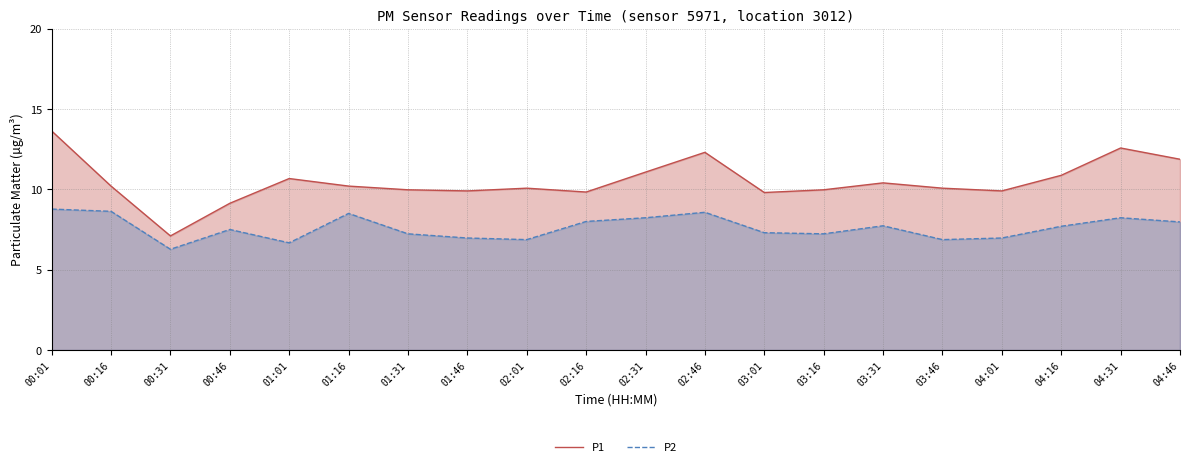

True or false: P2 and P1 cross at least once.

False